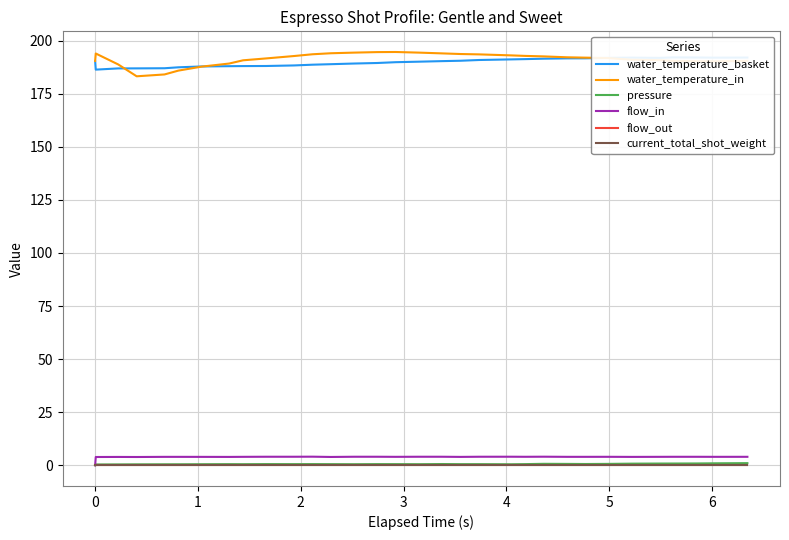

True or false: water_temperature_in and flow_in intersect in this chart.

False